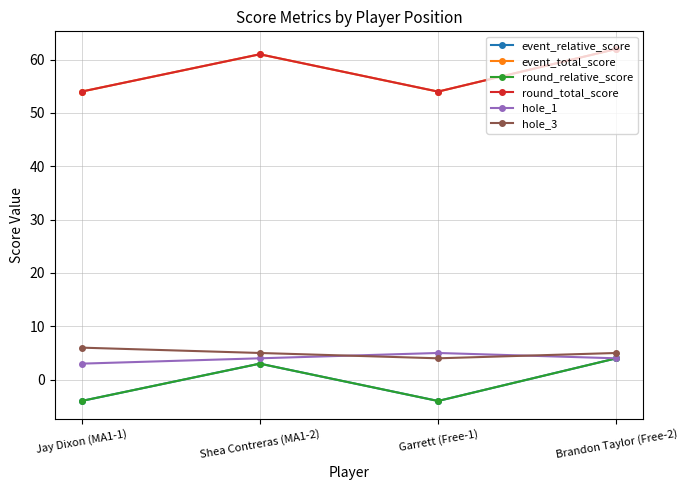

Is it true that round_total_score equals 54 at Garrett (Free-1)?

True